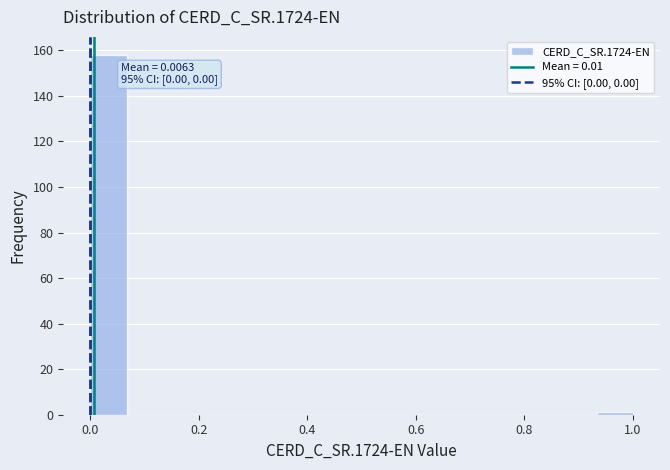

Read against the x-axis, roughly where is the centre of the tallest bar?

0.04